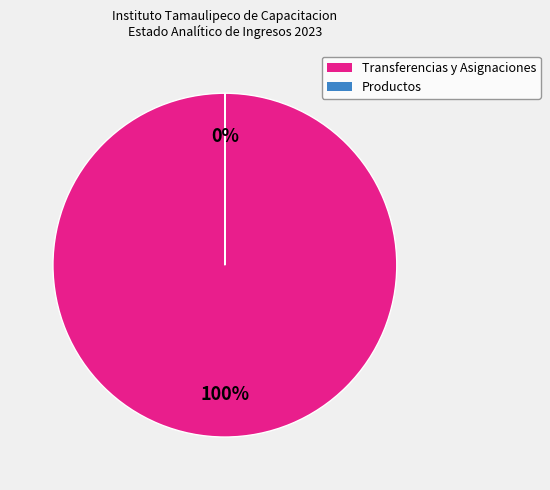

Does Transferencias y Asignaciones represent more than half of the total?

Yes